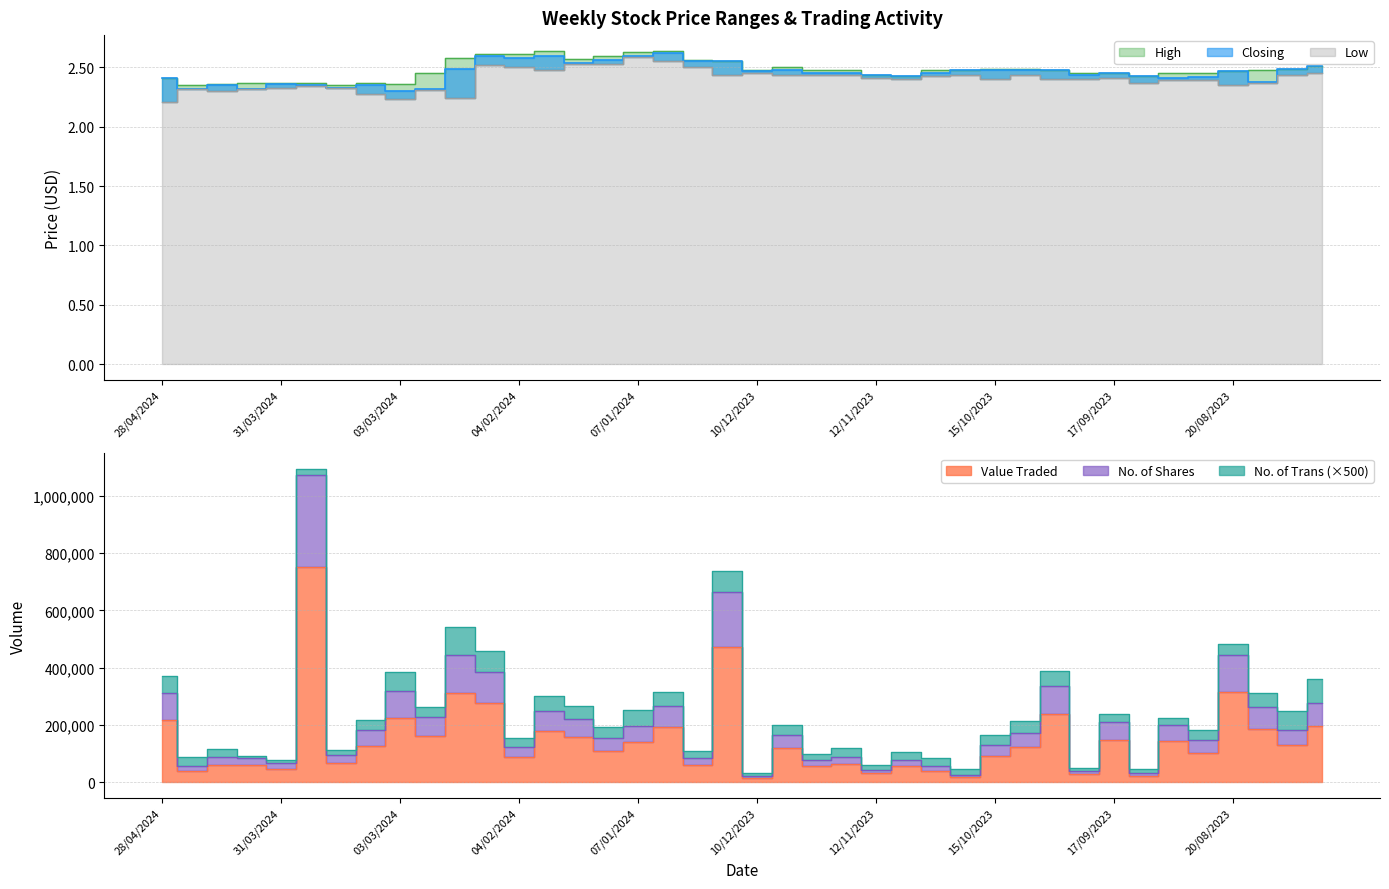

Reading right to left, list all the values displayed in this chart.

High: 2.5	2.5	2.5	2.5	2.5	2.5	2.4	2.5	2.5	2.5	2.5	2.5	2.5	2.5	2.4	2.4	2.5	2.5	2.5	2.5	2.5	2.6	2.6	2.6	2.6	2.6	2.6	2.6	2.6	2.6	2.5	2.4	2.4	2.4	2.4	2.4	2.4	2.4	2.4	2.4
Closing: 2.5	2.5	2.4	2.5	2.4	2.4	2.4	2.5	2.4	2.5	2.5	2.5	2.5	2.5	2.4	2.4	2.5	2.5	2.5	2.5	2.5	2.5	2.6	2.6	2.6	2.5	2.6	2.6	2.6	2.5	2.3	2.3	2.4	2.3	2.4	2.4	2.3	2.4	2.3	2.4
Low: 2.5	2.4	2.4	2.4	2.4	2.4	2.4	2.4	2.4	2.4	2.4	2.4	2.4	2.4	2.4	2.4	2.4	2.4	2.4	2.5	2.4	2.5	2.5	2.6	2.5	2.5	2.5	2.5	2.5	2.2	2.3	2.2	2.3	2.3	2.3	2.3	2.3	2.3	2.3	2.2